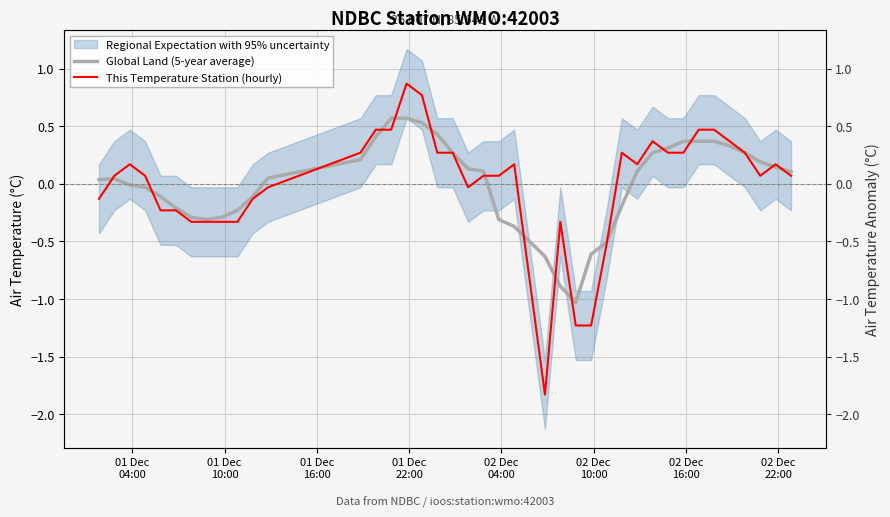

Between which two adjacent categories do This Temperature Station (hourly) and Global Land (5-year average) first intersect?

01 Dec
04:00 and 01 Dec
10:00